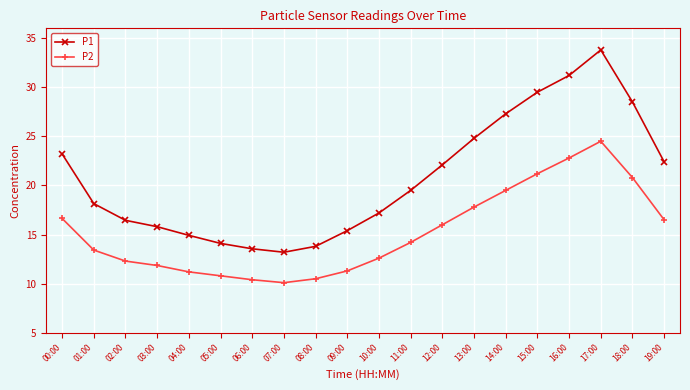

What is the difference between the P1 values at 10:00 and 04:00?

2.3